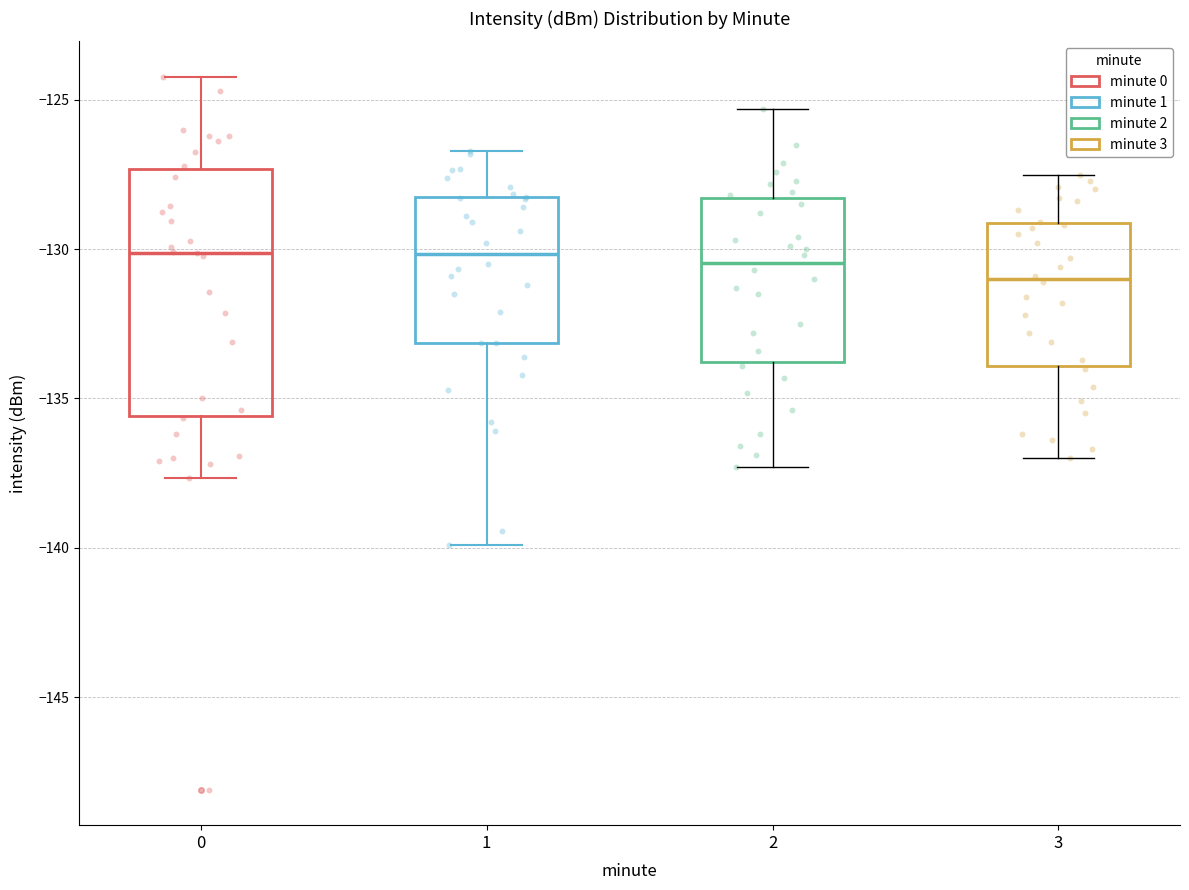

Reading left to right, read every box against the y-axis: the position of its median line, the range the box covers, and the ends of its whiskers. The values are not printed on the chart, so give them approximately, as read against the axis.

0: median -130.0, box -135.5 to -127.5, whiskers -137.5 to -124.0
1: median -130.0, box -133.0 to -128.5, whiskers -140.0 to -126.5
2: median -130.5, box -134.0 to -128.5, whiskers -137.5 to -125.5
3: median -131.0, box -134.0 to -129.0, whiskers -137.0 to -127.5